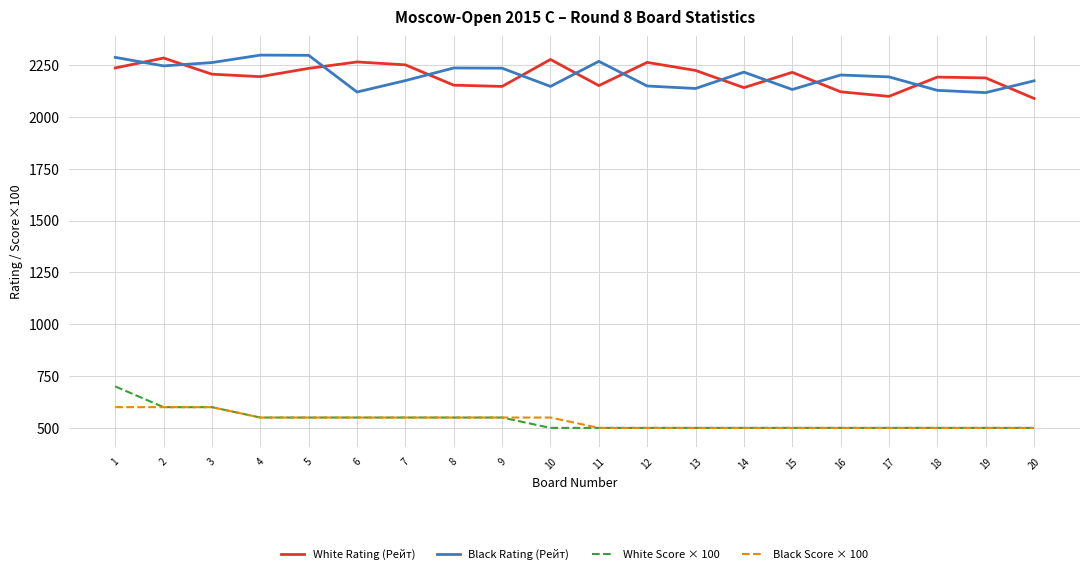

How many distinct data groups are displayed?

4